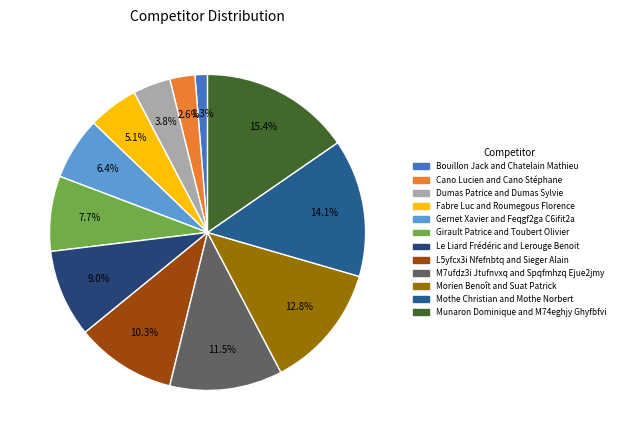

To the nearest percent, what is the difference between the largest and smallest slice percentages?

14%